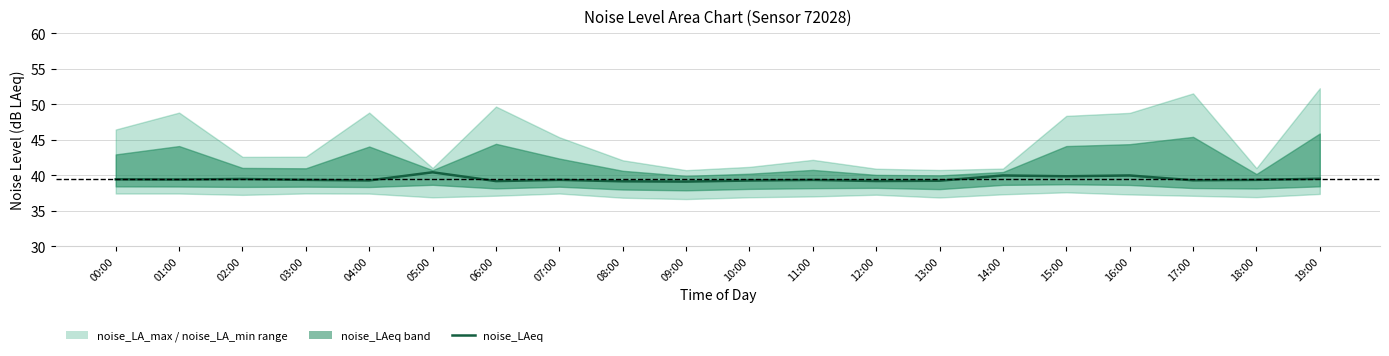

True or false: the data shows 40.0 at 14:00.

True